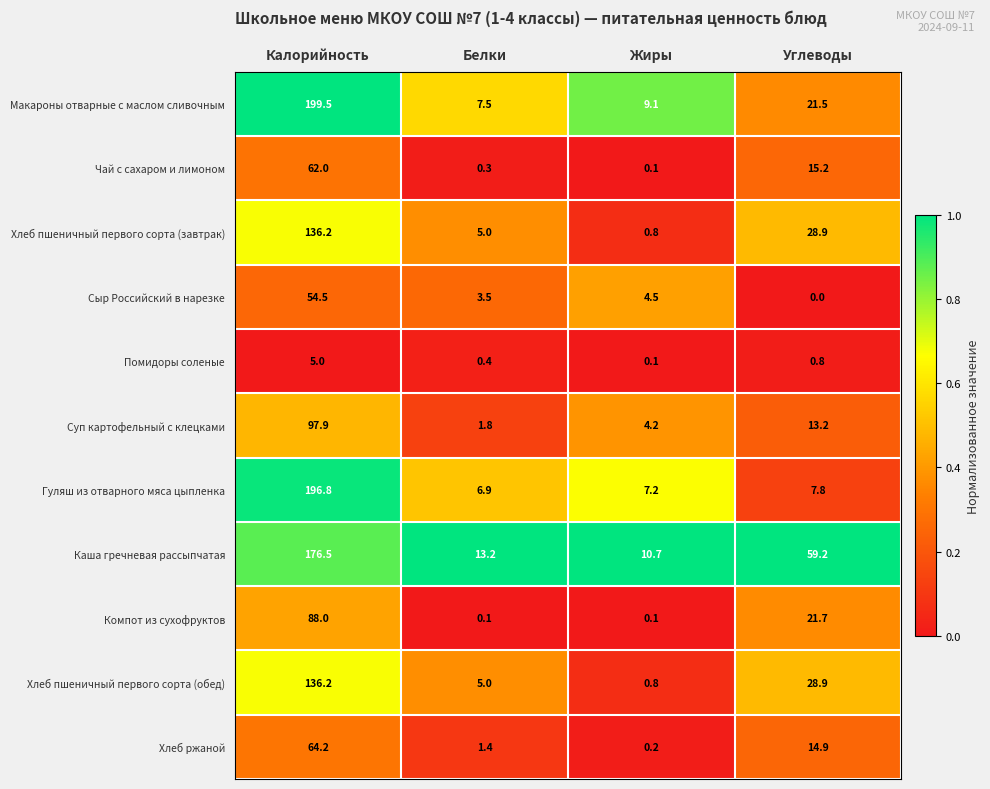

Which series has the widest spread of values?

Макароны отварные с маслом сливочным